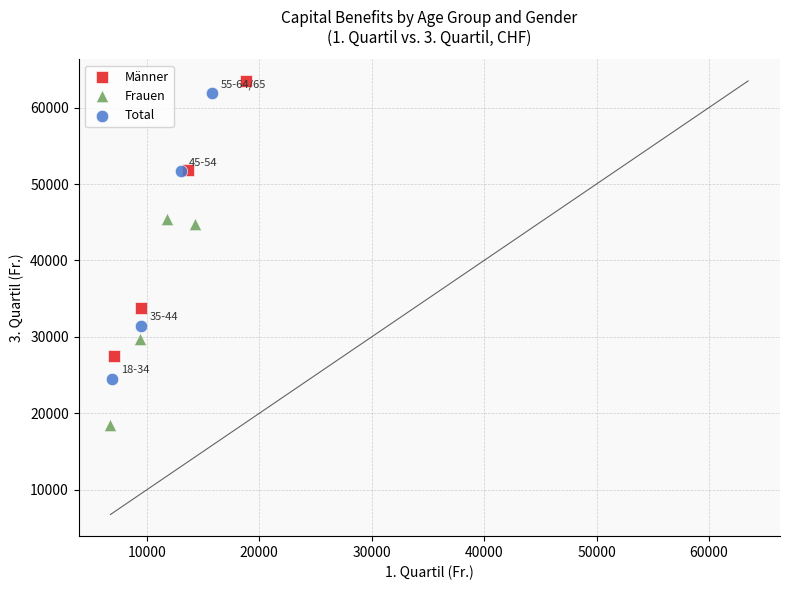

Which series reaches the maximum Y coordinate?

Männer